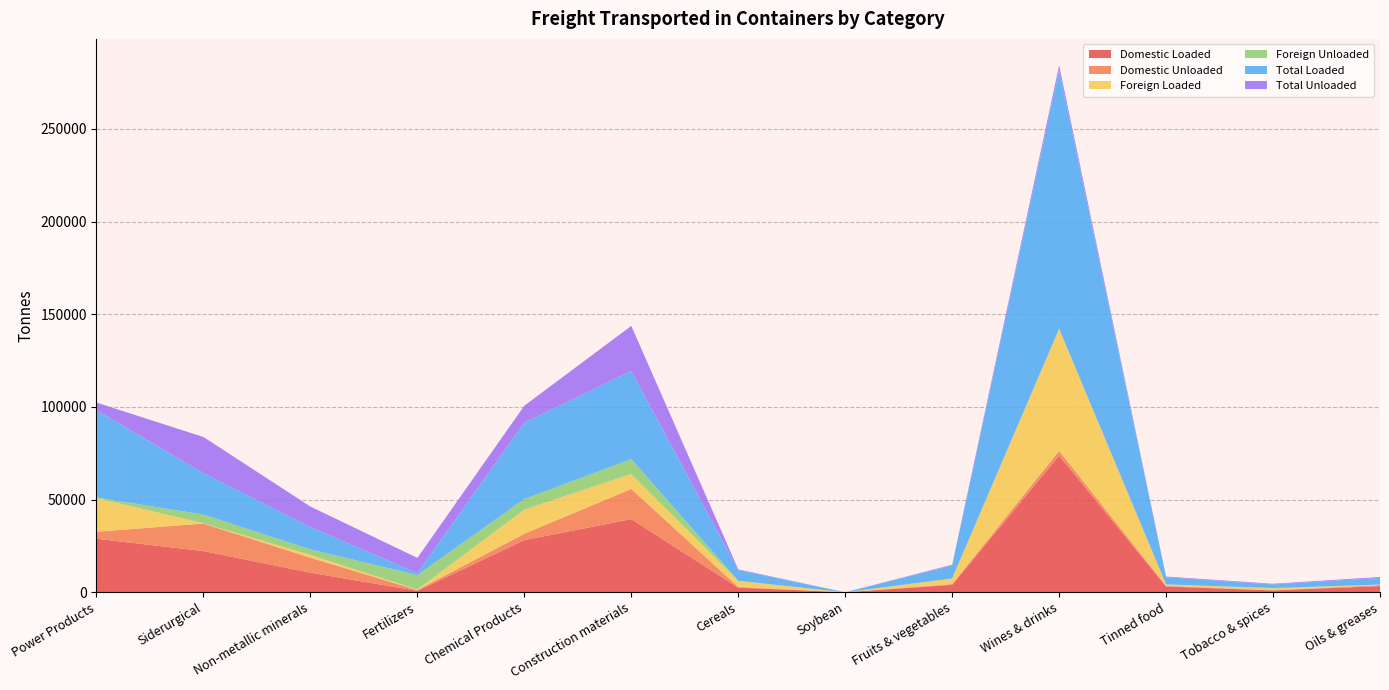

Reading right to left, transcribe all the data shown in this chart.

Domestic Loaded: Oils & greases=3333	Tobacco & spices=993	Tinned food=3113	Wines & drinks=73747	Fruits & vegetables=4007	Soybean=5	Cereals=2521	Construction materials=39447	Chemical Products=28148	Fertilizers=795	Non-metallic minerals=10561	Siderurgical=22222	Power Products=28868
Domestic Unloaded: Oils & greases=524	Tobacco & spices=114	Tinned food=381	Wines & drinks=2558	Fruits & vegetables=411	Soybean=0	Cereals=374	Construction materials=16296	Chemical Products=3418	Fertilizers=412	Non-metallic minerals=8097	Siderurgical=14854	Power Products=3783
Foreign Loaded: Oils & greases=272	Tobacco & spices=959	Tinned food=753	Wines & drinks=65834	Fruits & vegetables=3020	Soybean=0	Cereals=3265	Construction materials=8080	Chemical Products=13014	Fertilizers=262	Non-metallic minerals=1508	Siderurgical=138	Power Products=18189
Foreign Unloaded: Oils & greases=6	Tobacco & spices=233	Tinned food=0	Wines & drinks=19	Fruits & vegetables=0	Soybean=0	Cereals=20	Construction materials=8033	Chemical Products=5750	Fertilizers=7802	Non-metallic minerals=2954	Siderurgical=4671	Power Products=328
Total Loaded: Oils & greases=3605	Tobacco & spices=1952	Tinned food=3866	Wines & drinks=139581	Fruits & vegetables=7027	Soybean=5	Cereals=5786	Construction materials=47526	Chemical Products=41162	Fertilizers=1057	Non-metallic minerals=12070	Siderurgical=22359	Power Products=47057
Total Unloaded: Oils & greases=530	Tobacco & spices=347	Tinned food=381	Wines & drinks=2577	Fruits & vegetables=411	Soybean=0	Cereals=394	Construction materials=24328	Chemical Products=9168	Fertilizers=8214	Non-metallic minerals=11051	Siderurgical=19525	Power Products=4111